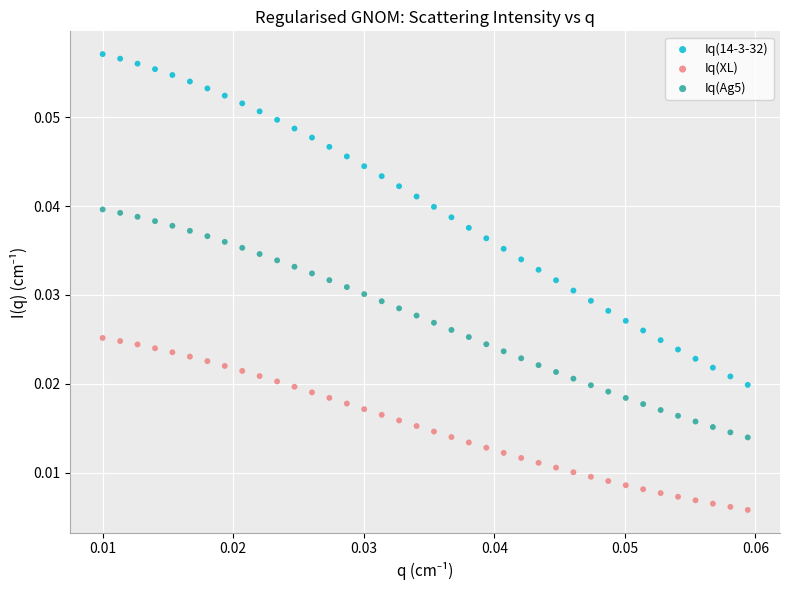

What are all the series names shown in the legend?

Iq(14-3-32), Iq(XL), Iq(Ag5)